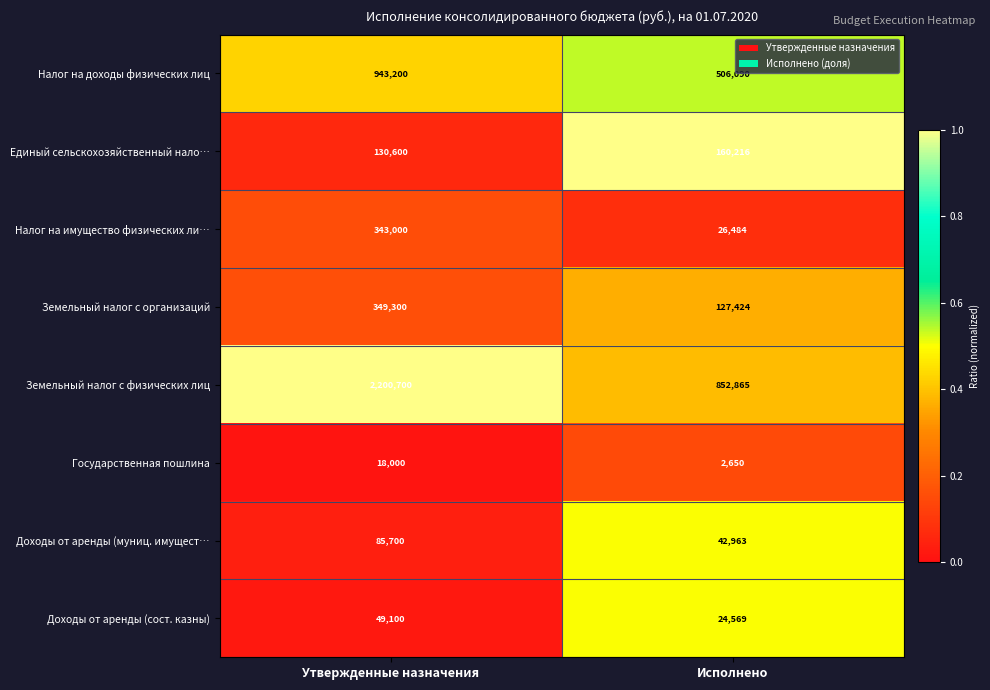

Which category has the lowest value across all series?

Исполнено